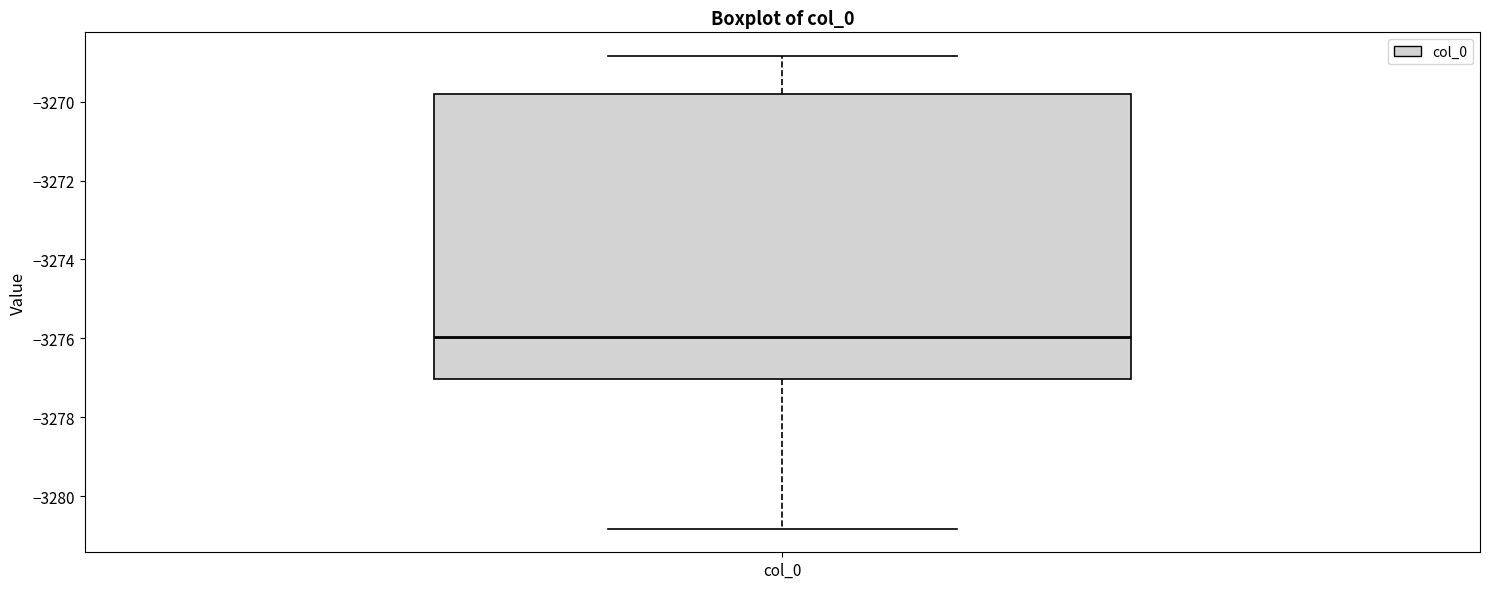

Where does the median line of the box for col_0 sit on the y-axis? The values are not printed on the chart, so give them approximately, as read against the axis.

-3276.0